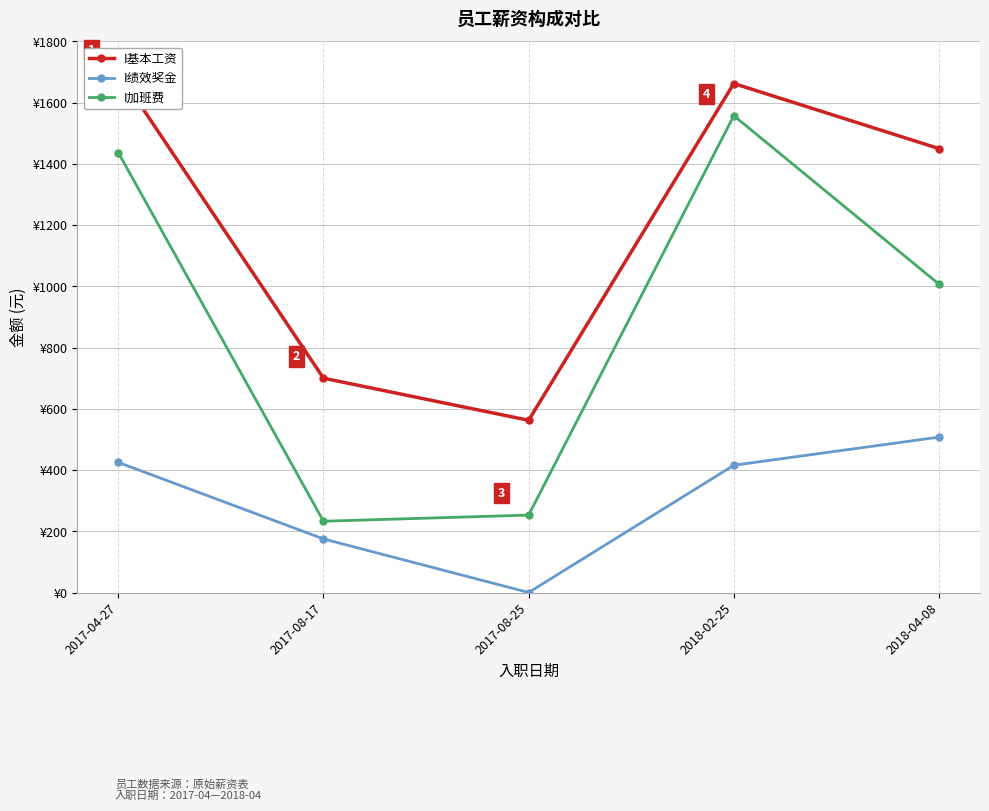

Is this an area chart (filled region under the line)?

No